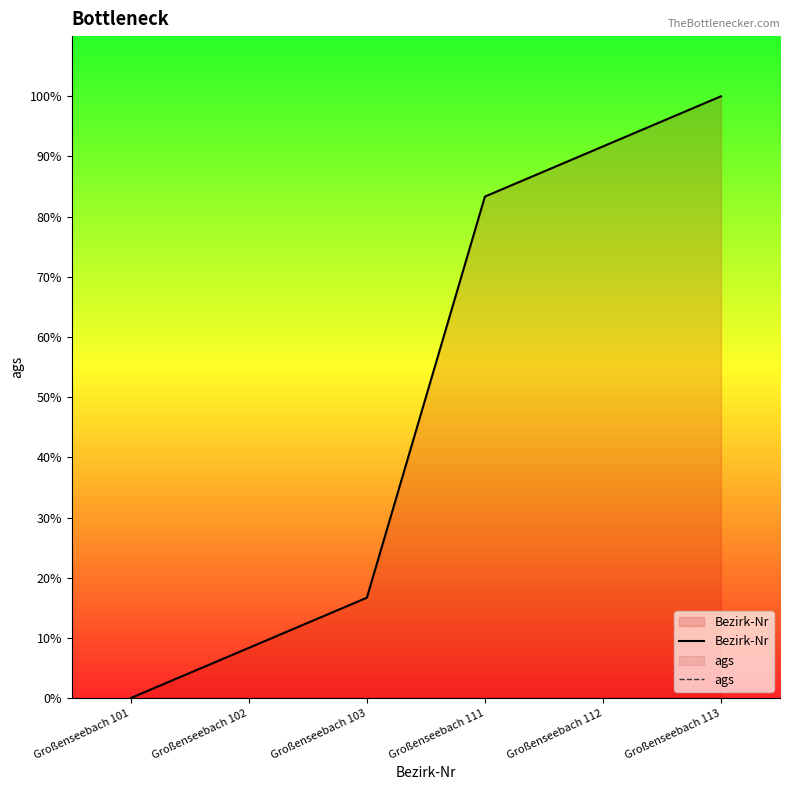

What is the difference between the second highest and minimum values in the Bezirk-Nr series?

91.7